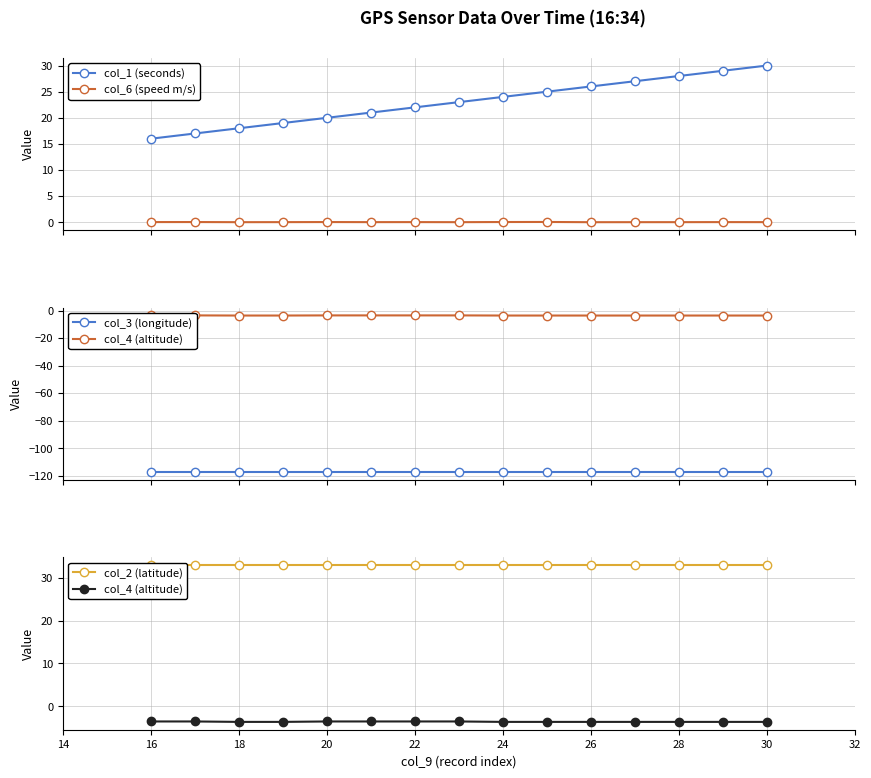

True or false: col_6 (speed m/s) and col_1 (seconds) cross at least once.

False